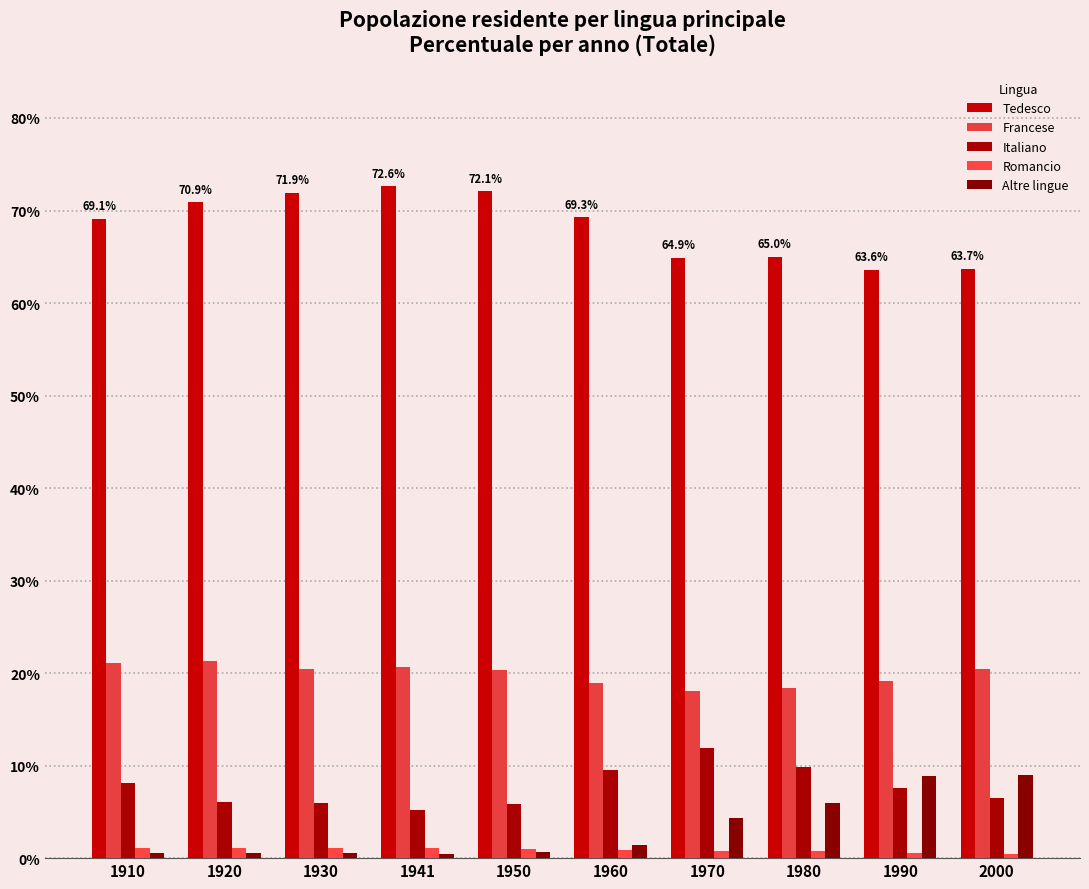

At which category does the chart reach its minimum across all series?

1941